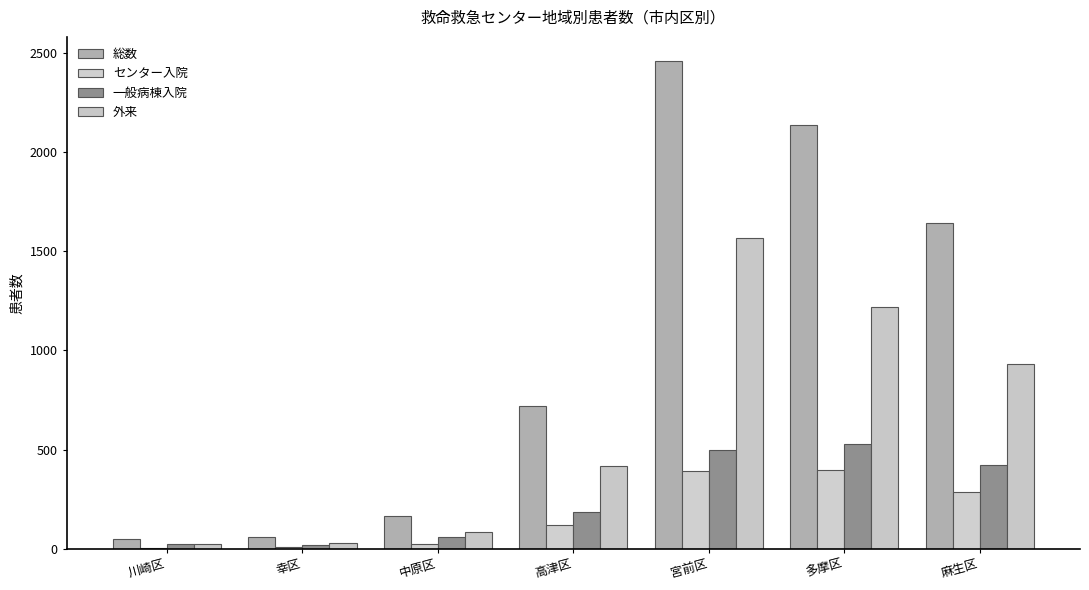

Are the bars horizontal?

No